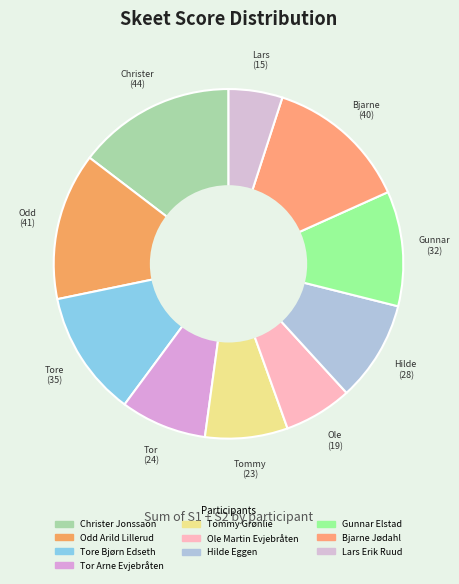

Is Tommy Grønlie the majority of the pie?

No